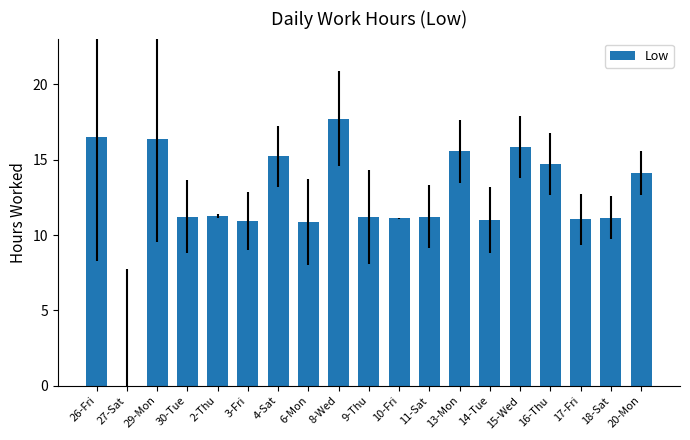

What is the sum of all values?

237.1